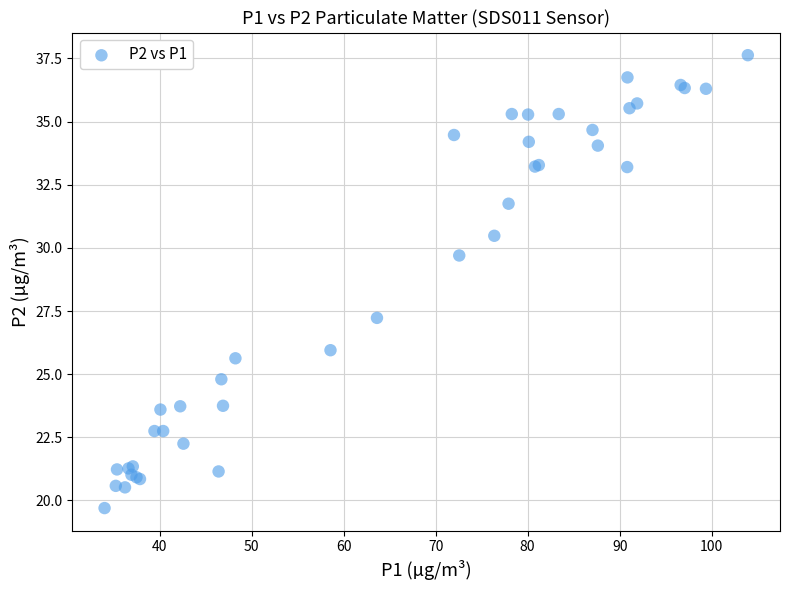

What Y value in the scatter plot is closest to 28?

27.2